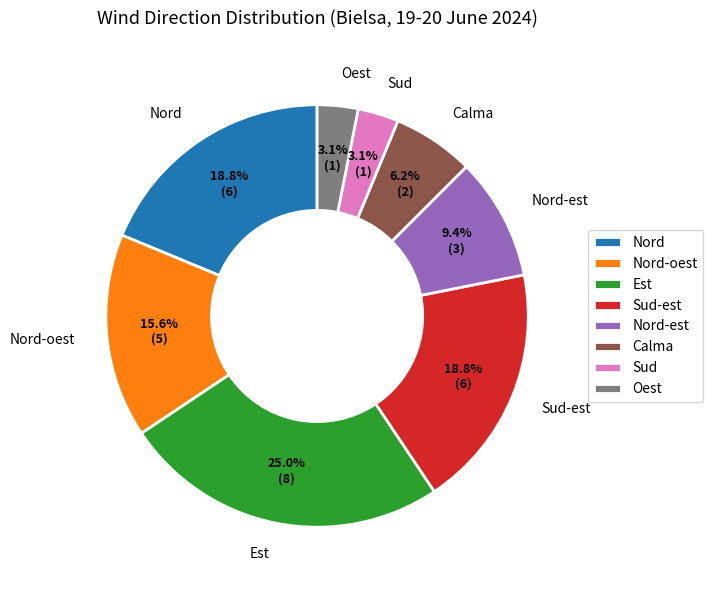

To the nearest percent, what portion does Nord-oest represent?

16%